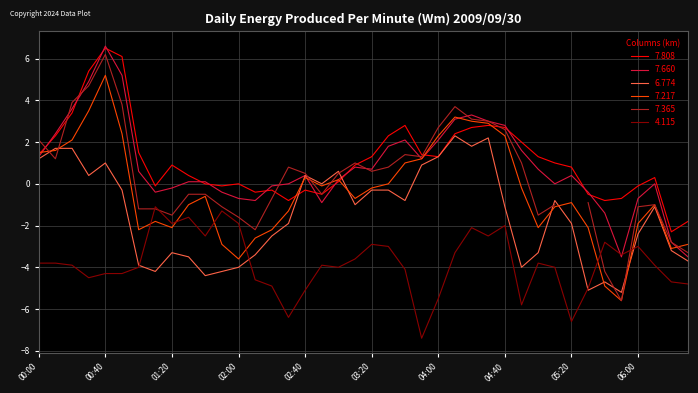

What is the minimum value for 7.217?

-5.6